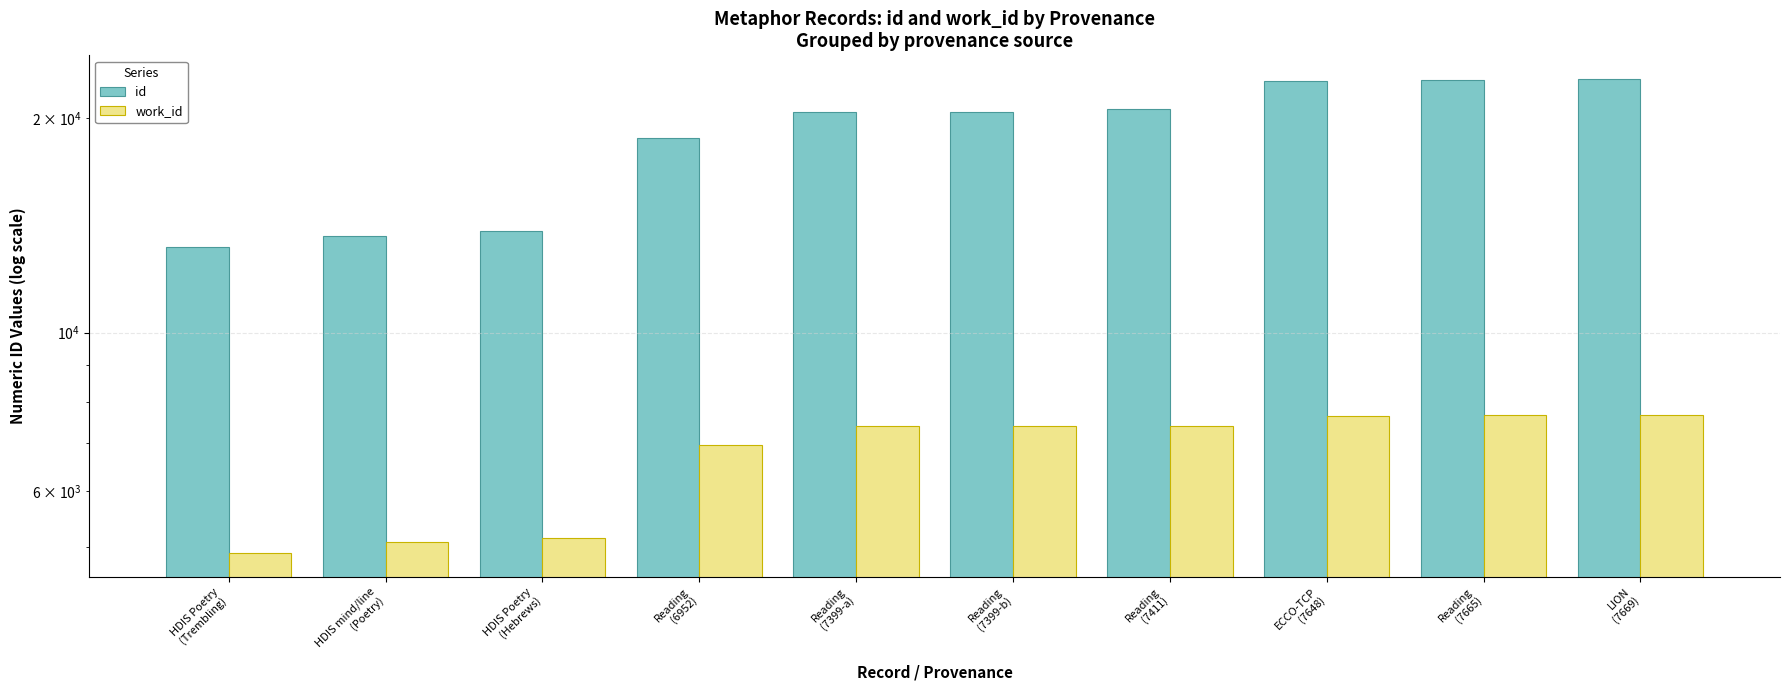

What is the spread (max minus min) of values at HDIS Poetry
(Hebrews)?

8718